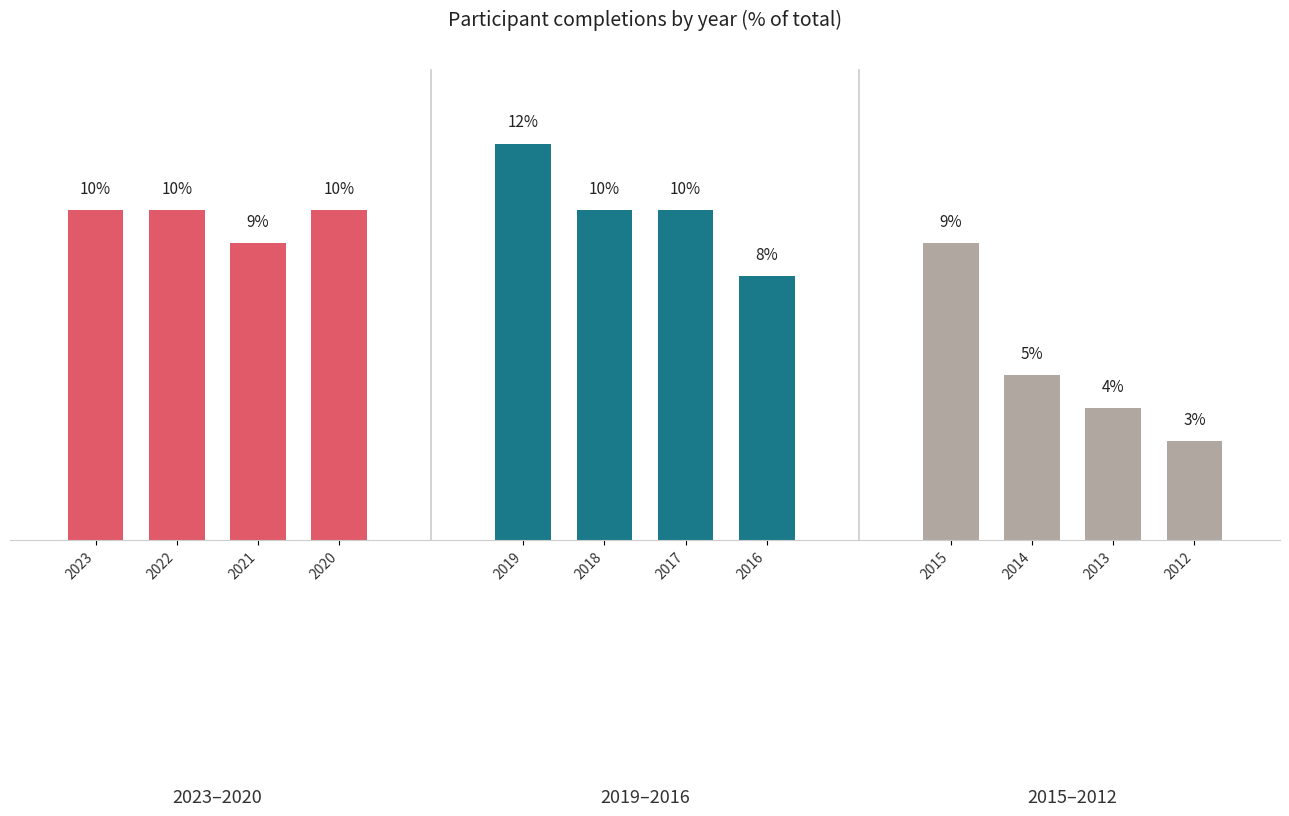

Count the number of data series in this chart.

1